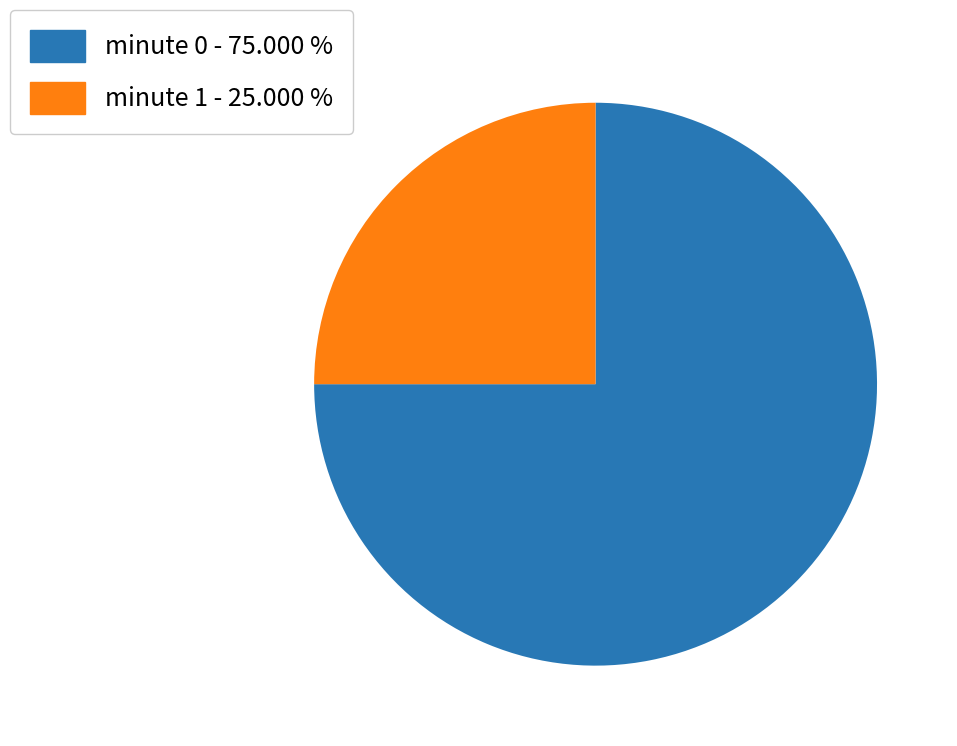

Between minute 0 - 75.000 % and minute 1 - 25.000 %, which is larger?

minute 0 - 75.000 %